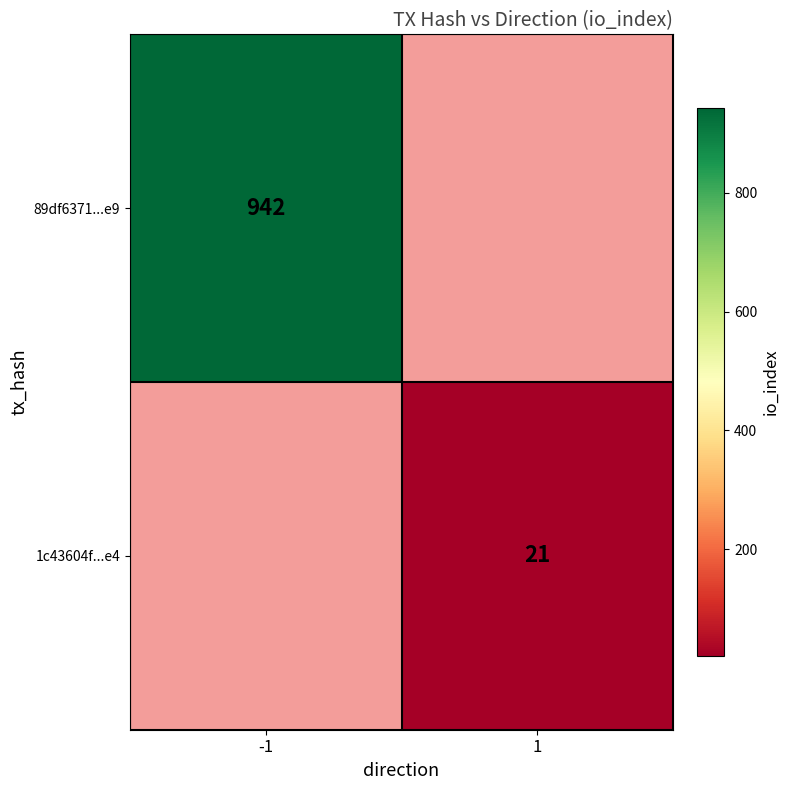

At which category does the chart reach its minimum across all series?

1